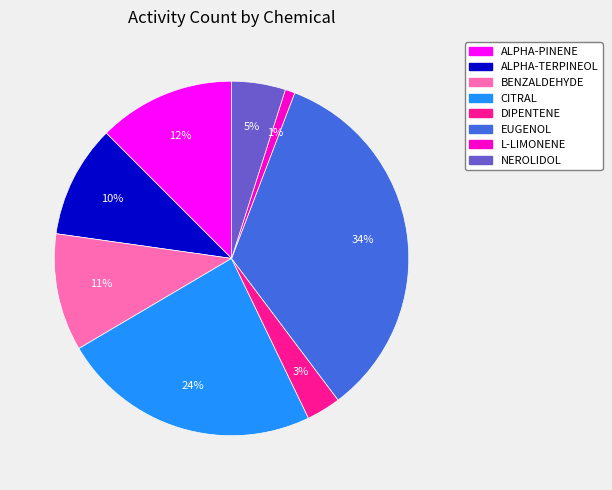

Approximately how many times larger is the value at DIPENTENE compared to BENZALDEHYDE?

0.3